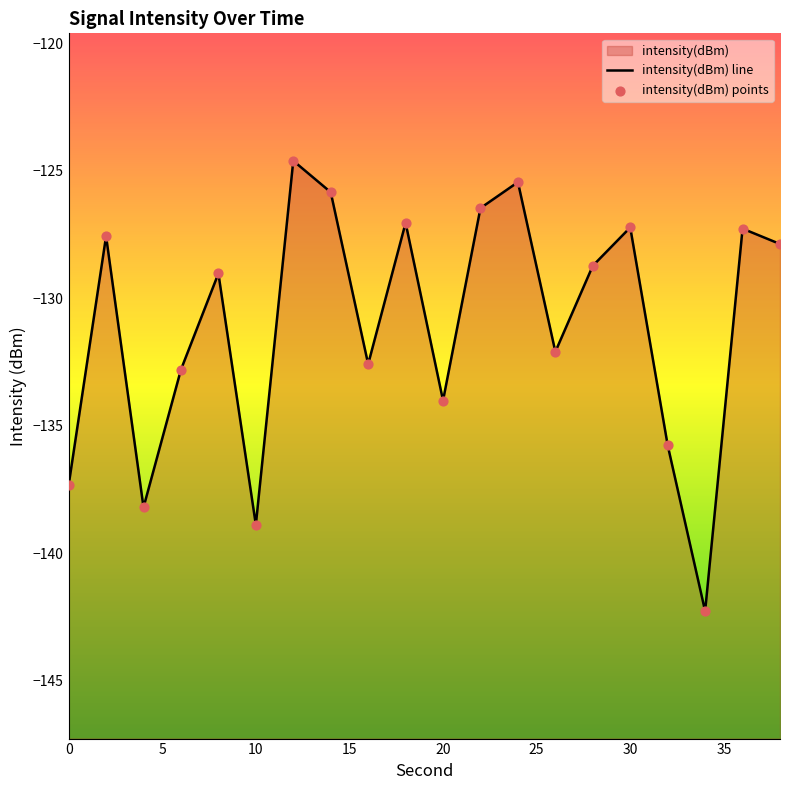

What is the change in value from 18 to 30?

-0.2